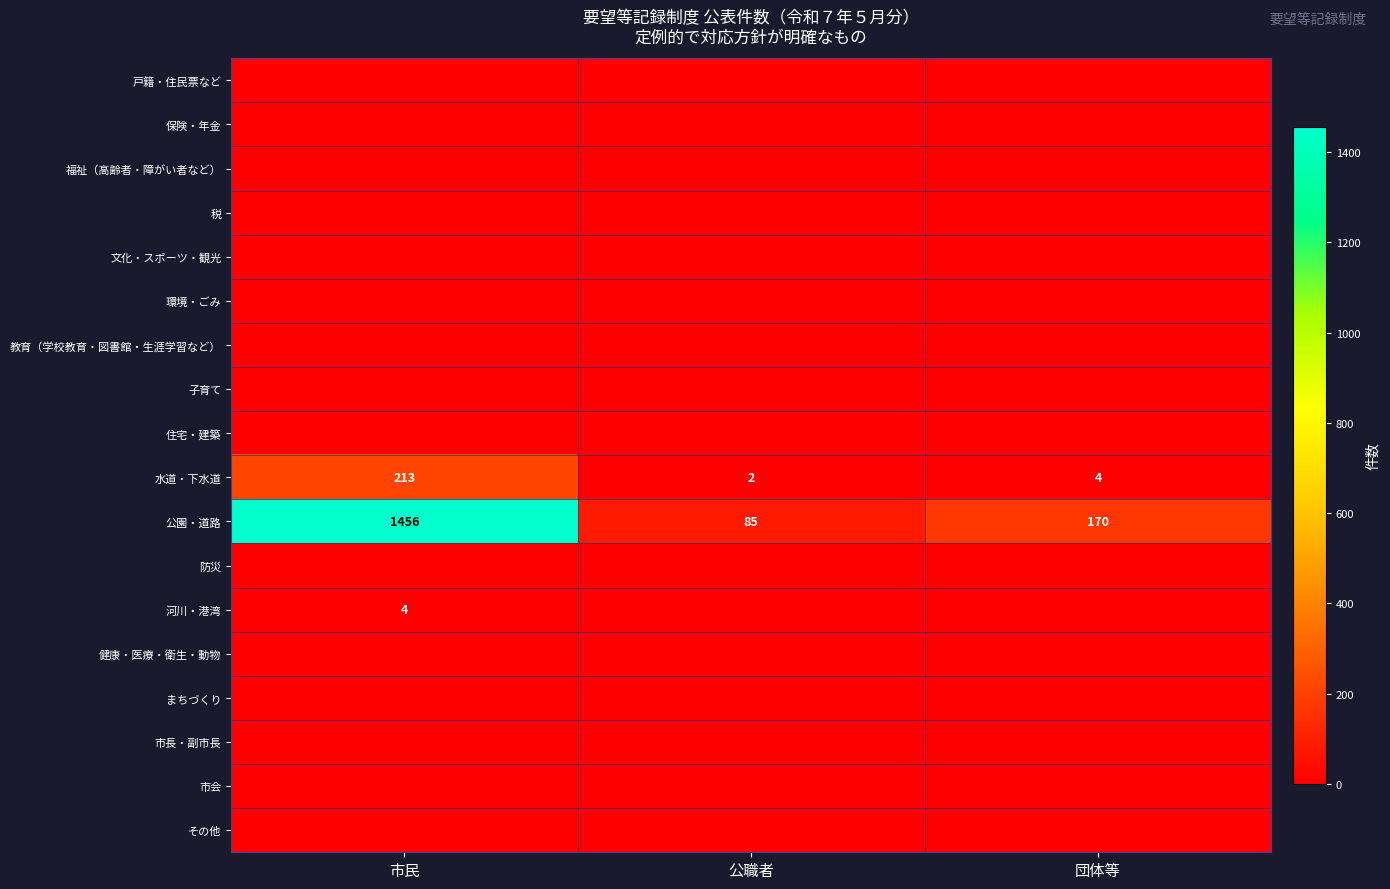

Is it true that 河川・港湾 equals 4 at 市民?

True